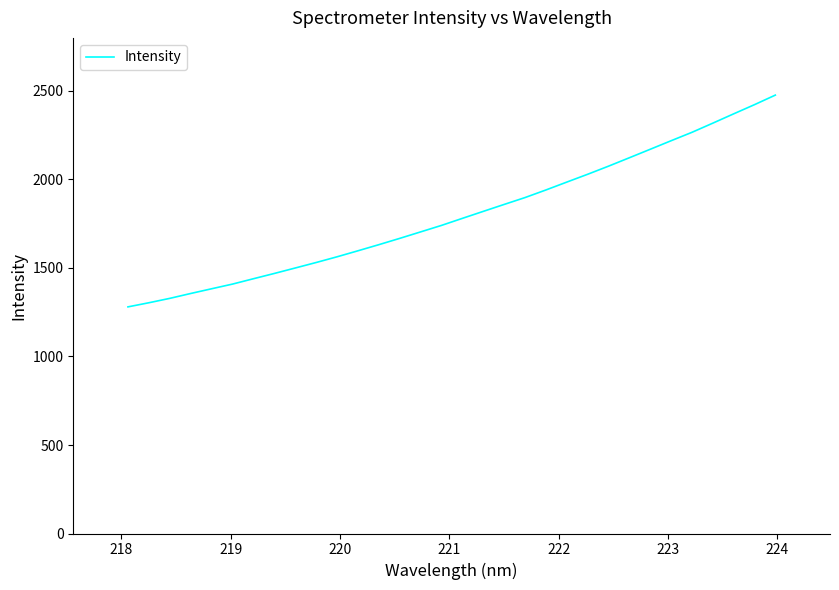

What is the difference between the maximum and minimum values?

1196.4